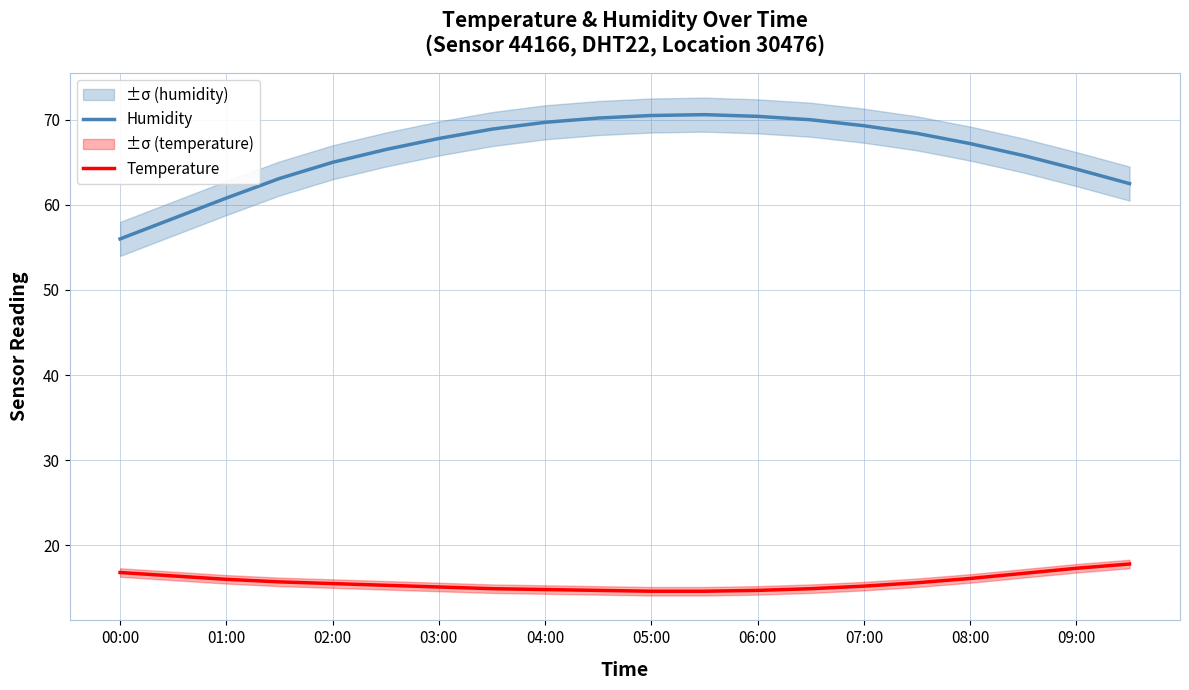

At which category does the chart reach its peak across all series?

11